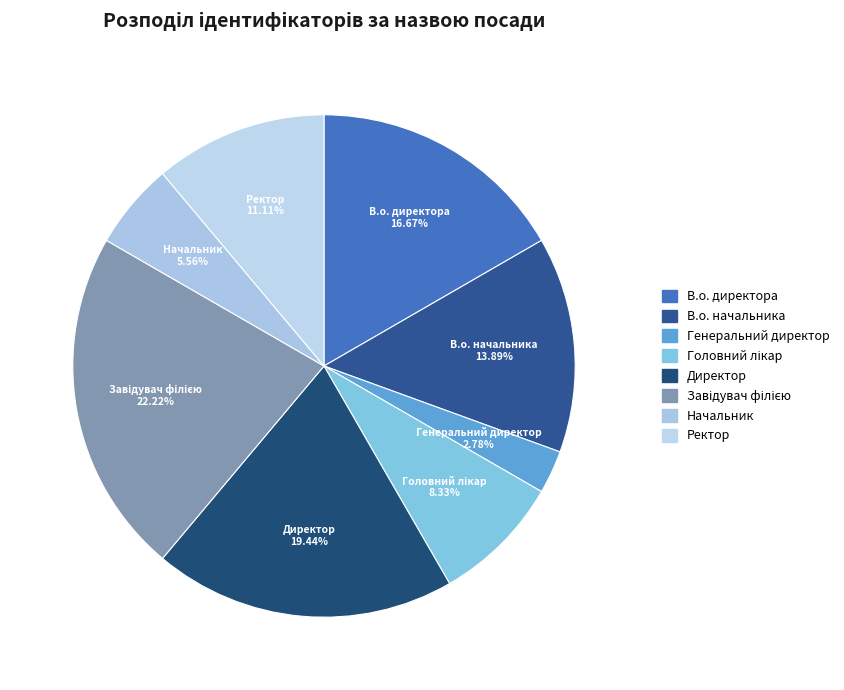

Is Генеральний директор the majority of the pie?

No